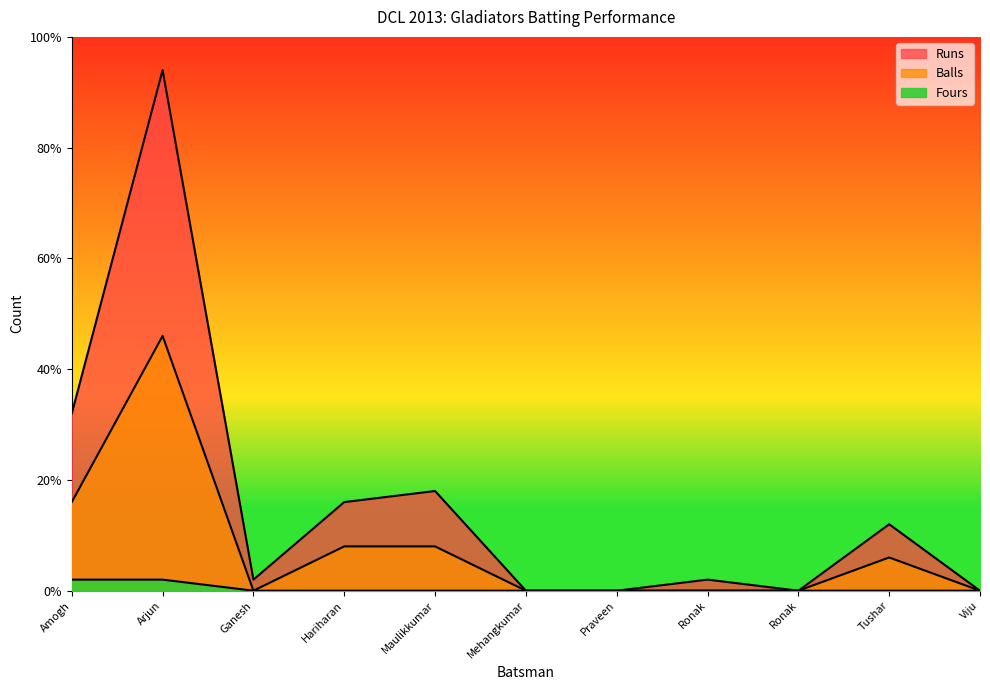

Does the chart have visible grid lines?

No